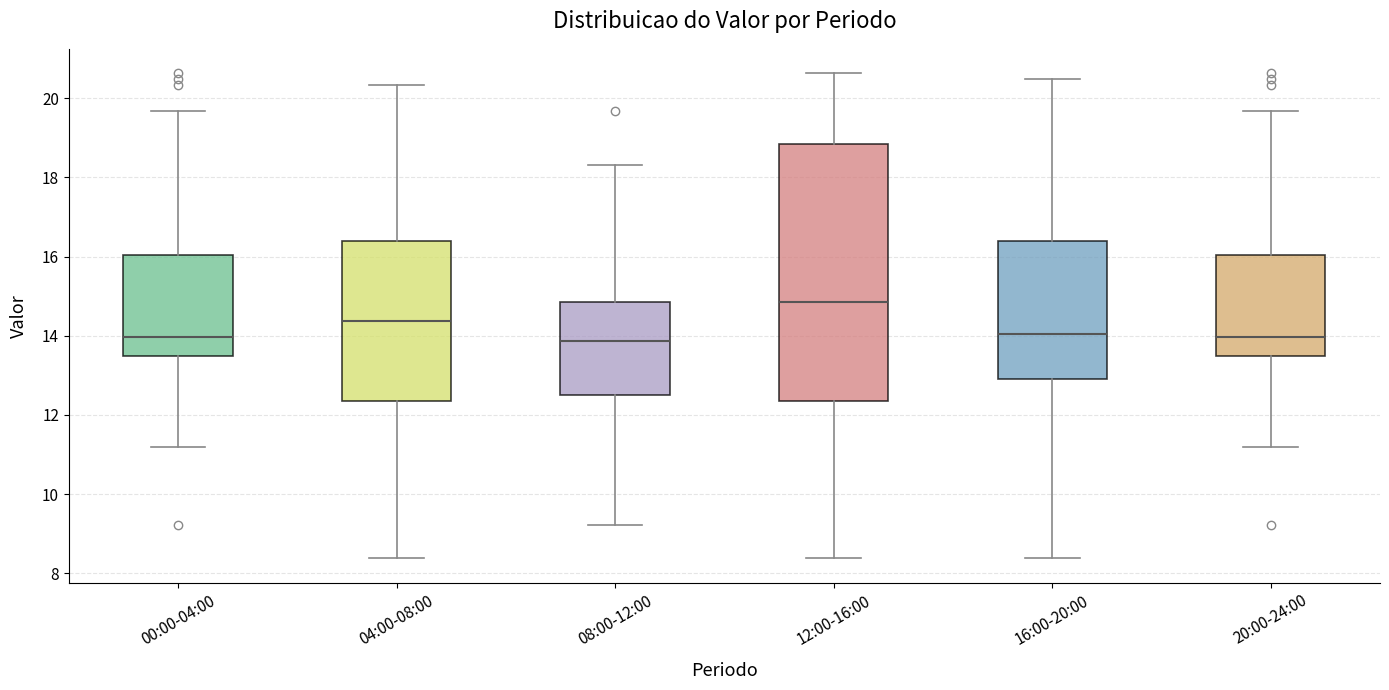

Where does the lower whisker of the box for 20:00-24:00 end on the y-axis? The values are not printed on the chart, so give them approximately, as read against the axis.

11.2